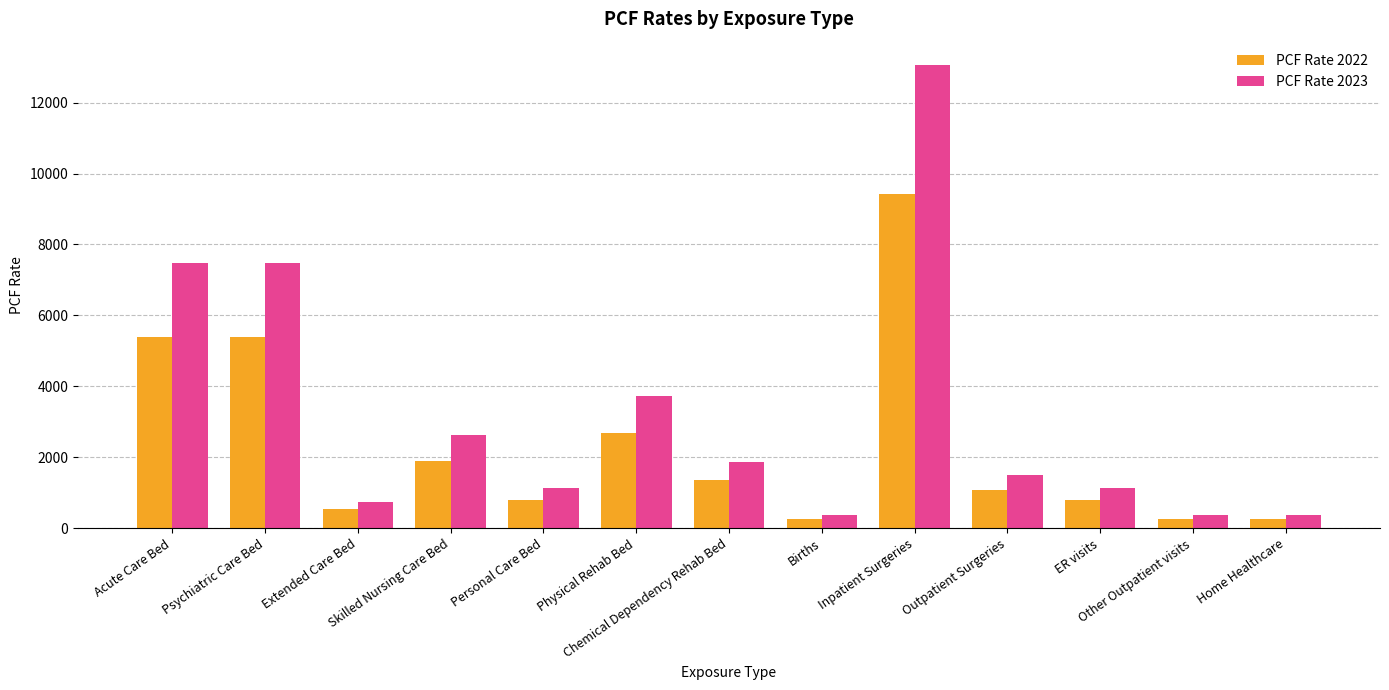

What position from the right is Outpatient Surgeries?

4